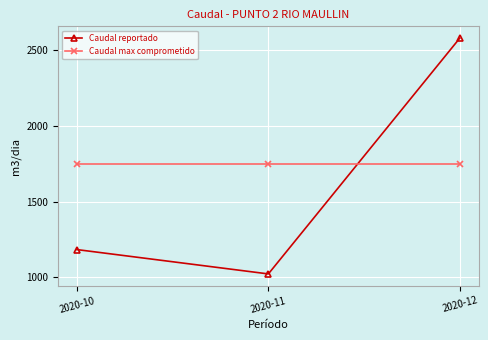

At how many categories does at least one series exceed 2060?

1